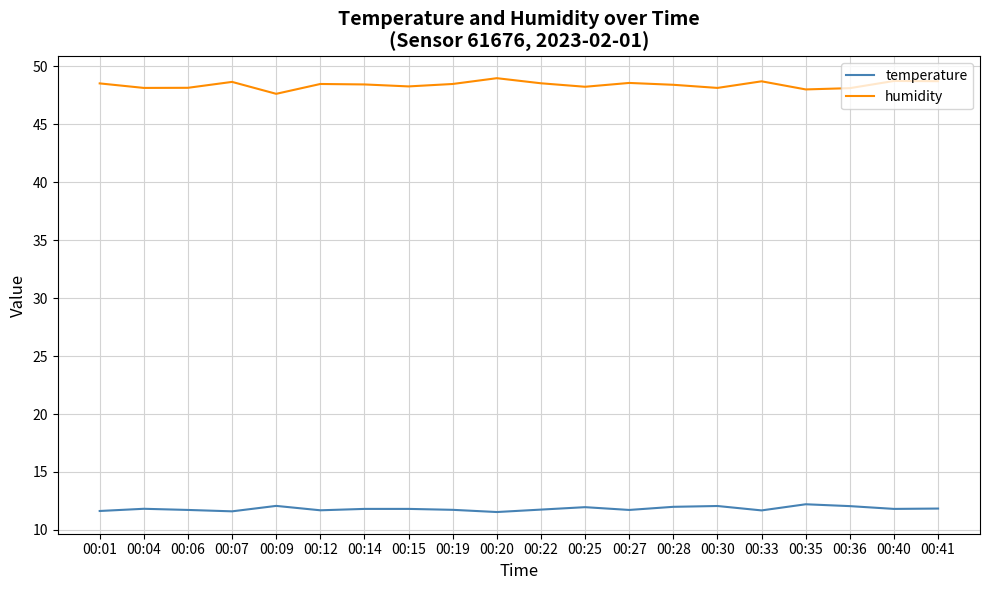

What is the total value across all series at 00:09?

59.7